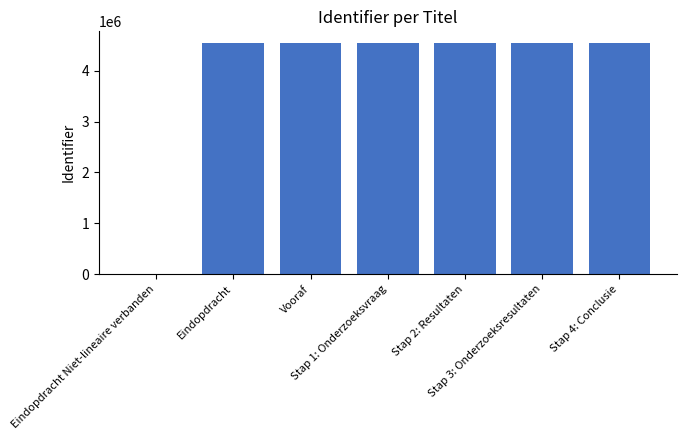

What is the approximate value at Stap 1: Onderzoeksvraag?

4547070